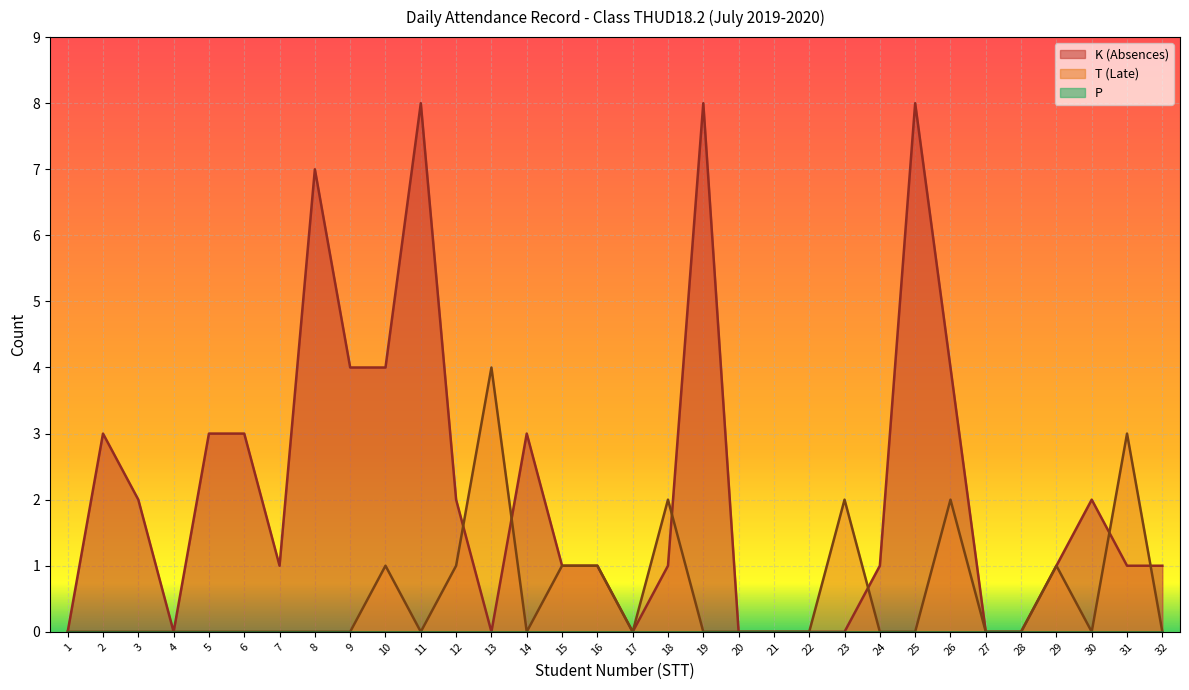

Does the chart display data point markers on the line(s)?

No